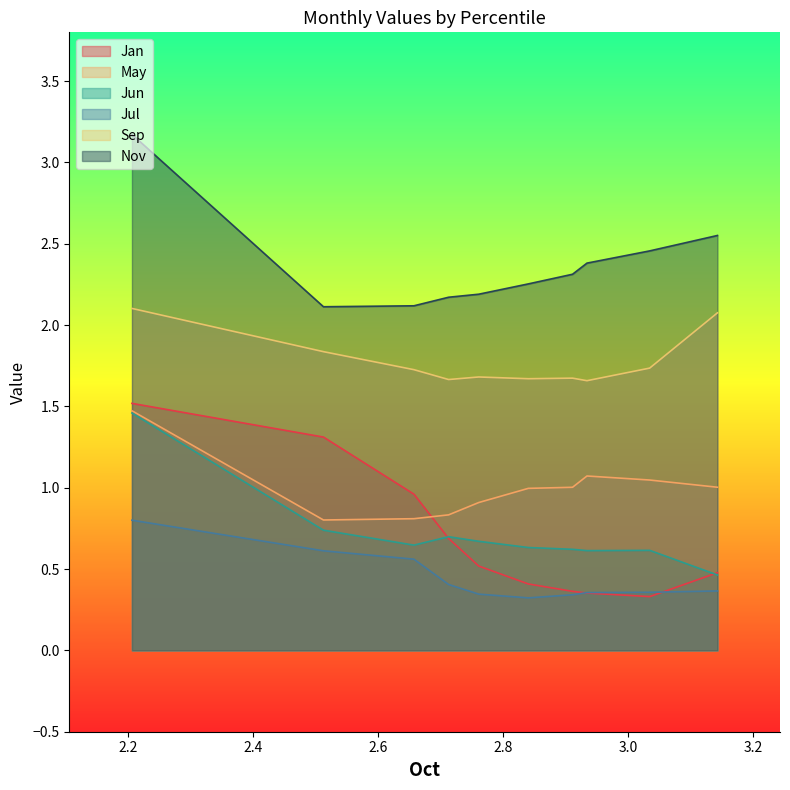

Is it true that Jul equals 0.1 at pct35?

False